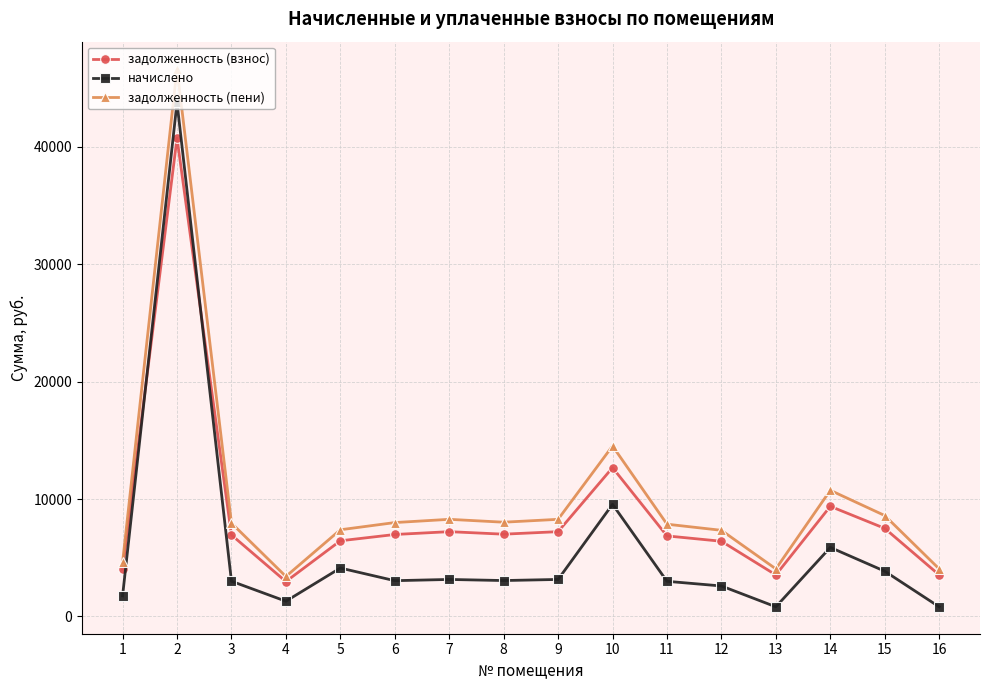

What is the sum of the начислено values at 10 and 13?

10375.4